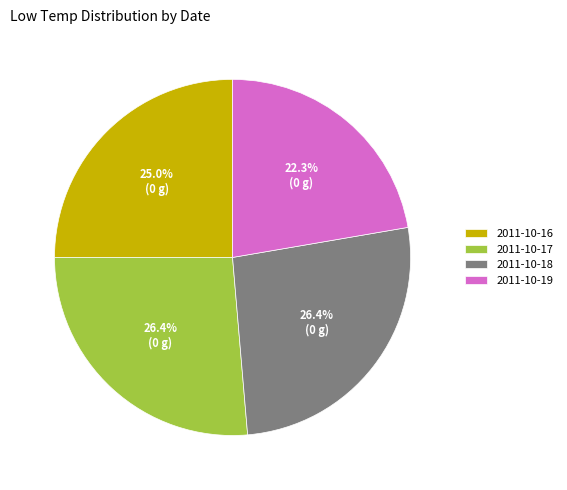

To the nearest percent, what is the average slice percentage?

25%